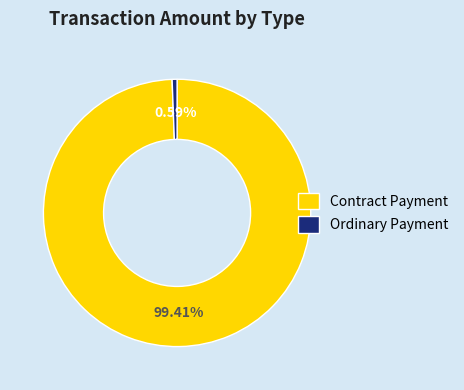

Which has a higher value, Ordinary Payment or Contract Payment?

Contract Payment